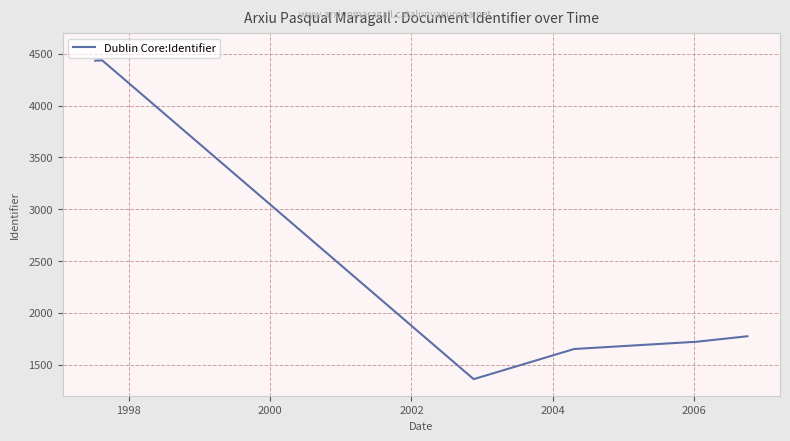

What is the greatest value displayed?

4436